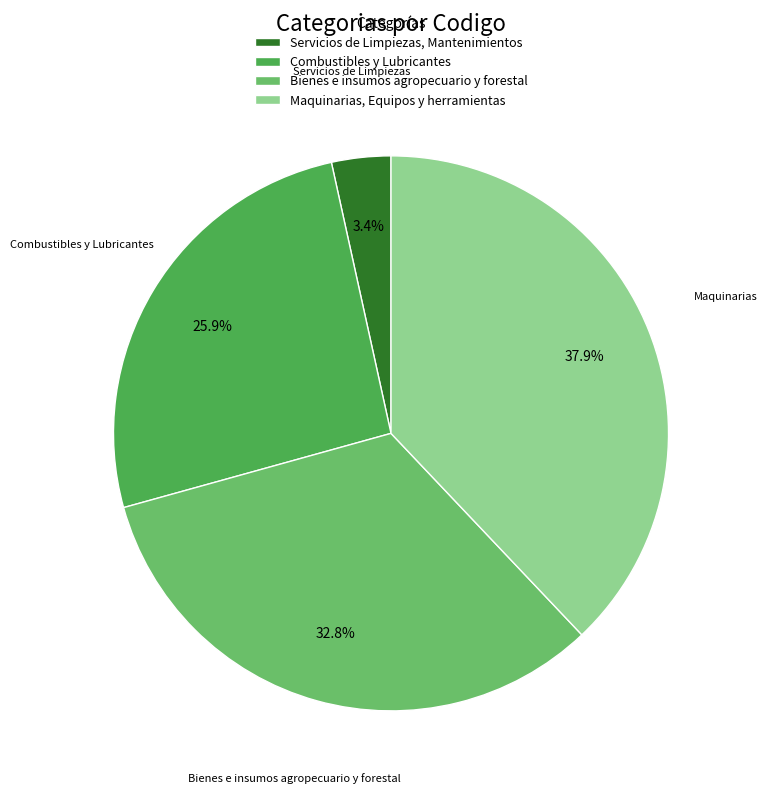

True or false: Combustibles y Lubricantes accounts for 26% of the total.

True